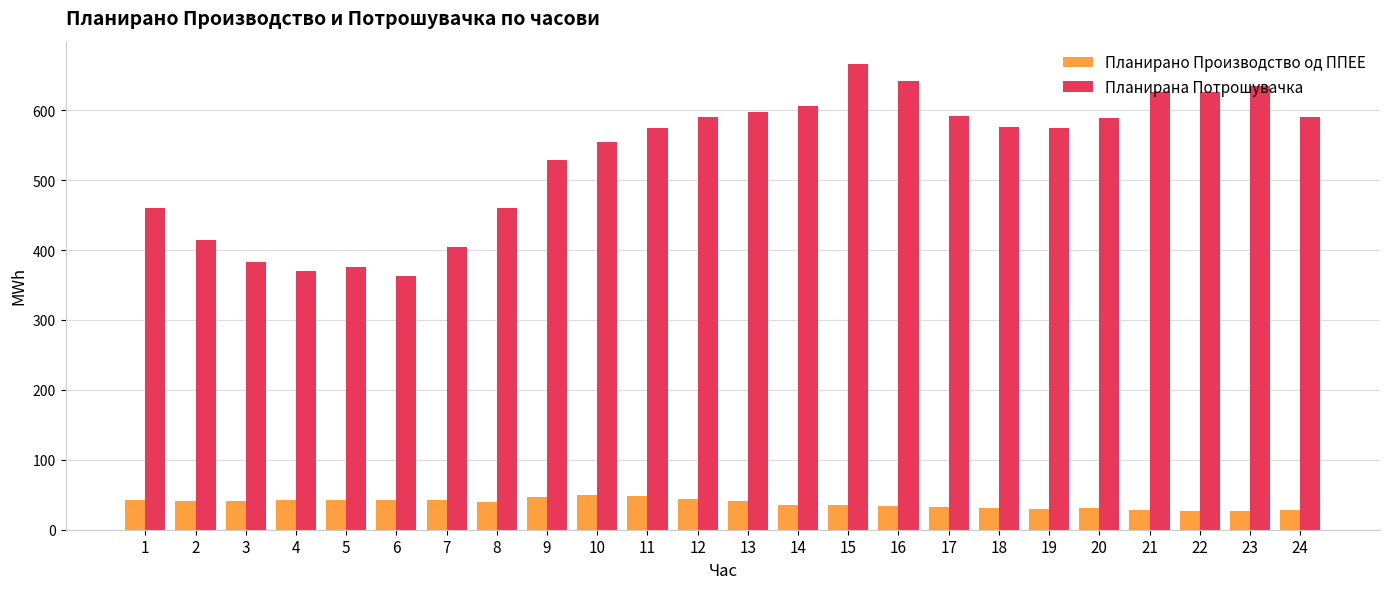

Does the chart contain any negative values?

No